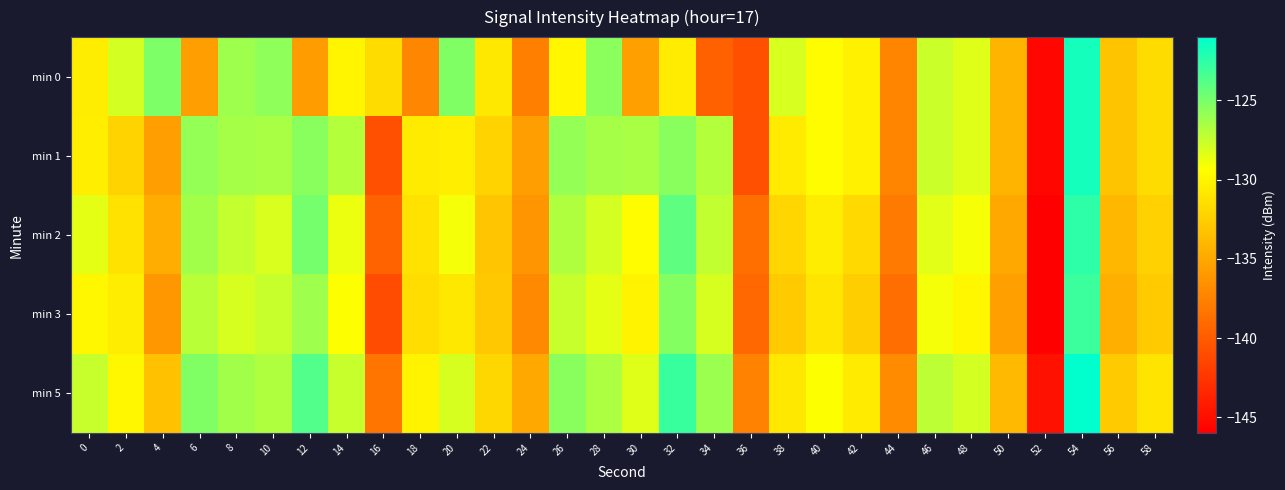

What is the minimum value shown in the chart?

-146.5